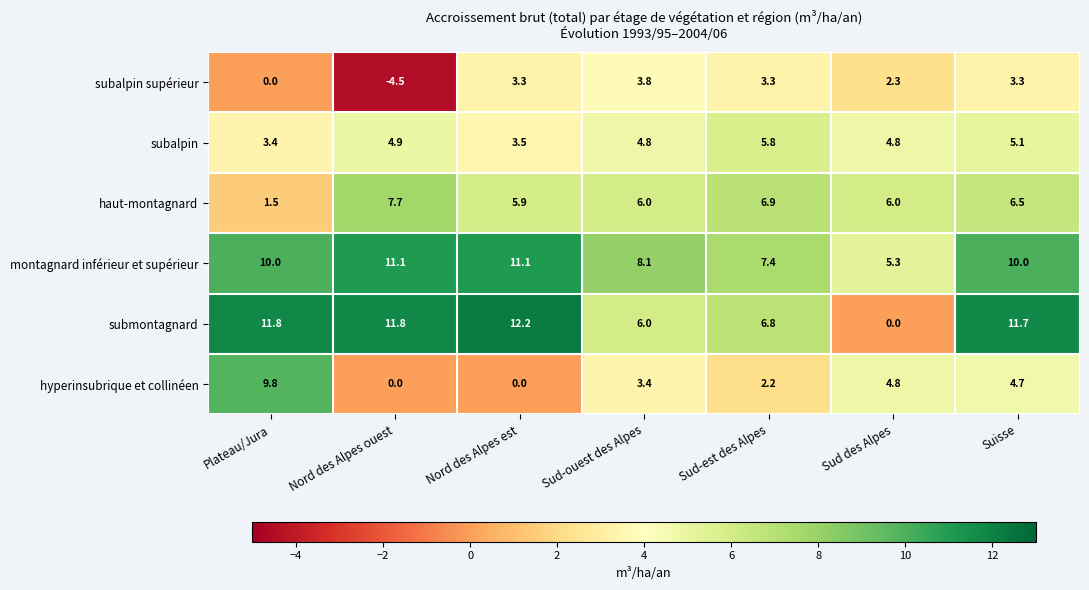

Between Sud-ouest des Alpes and Sud-est des Alpes, which series saw the biggest shift?

hyperinsubrique et collinéen